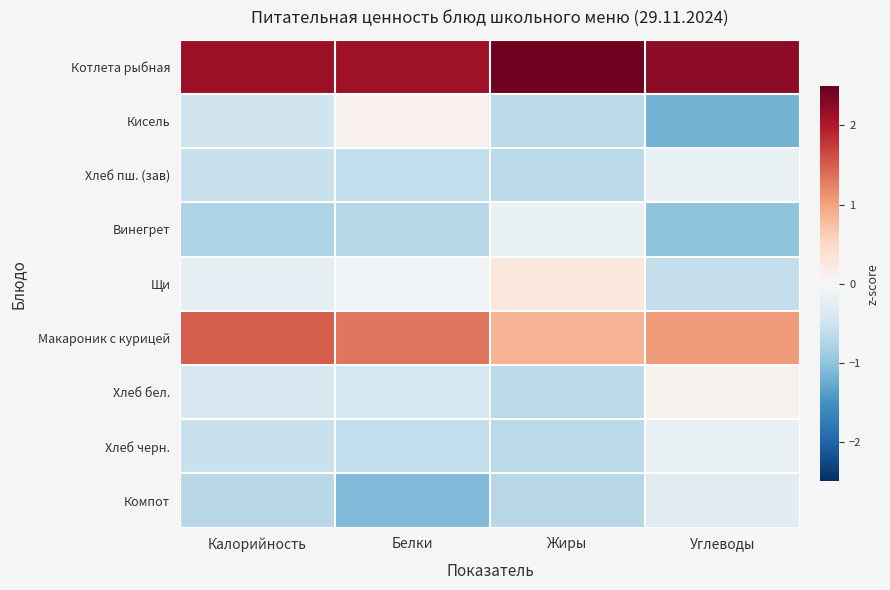

What is the minimum value shown in the chart?

-1.2